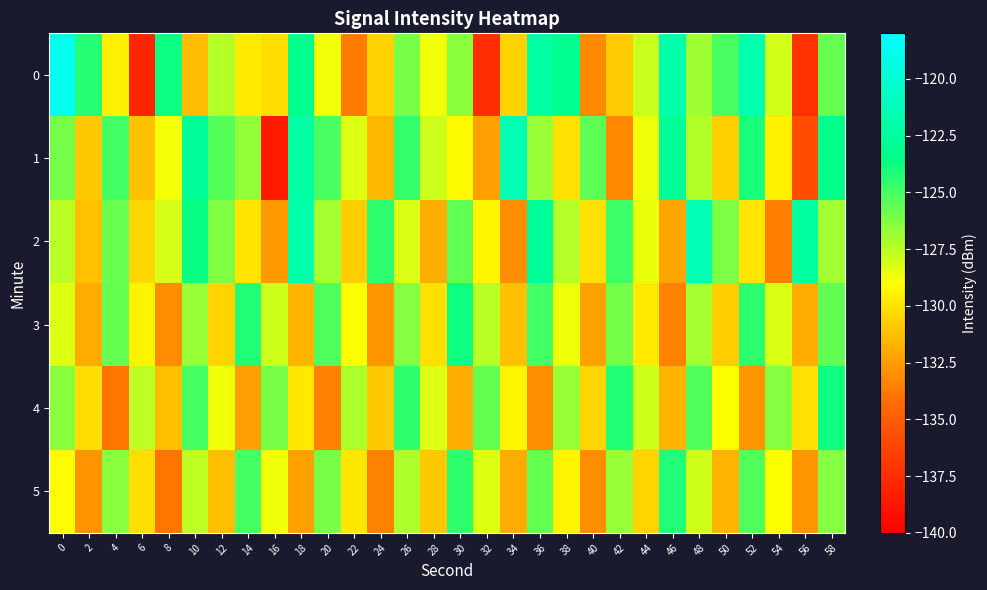

Rank the series at 0 from highest to lowest value.

0, 1, 4, 2, 3, 5